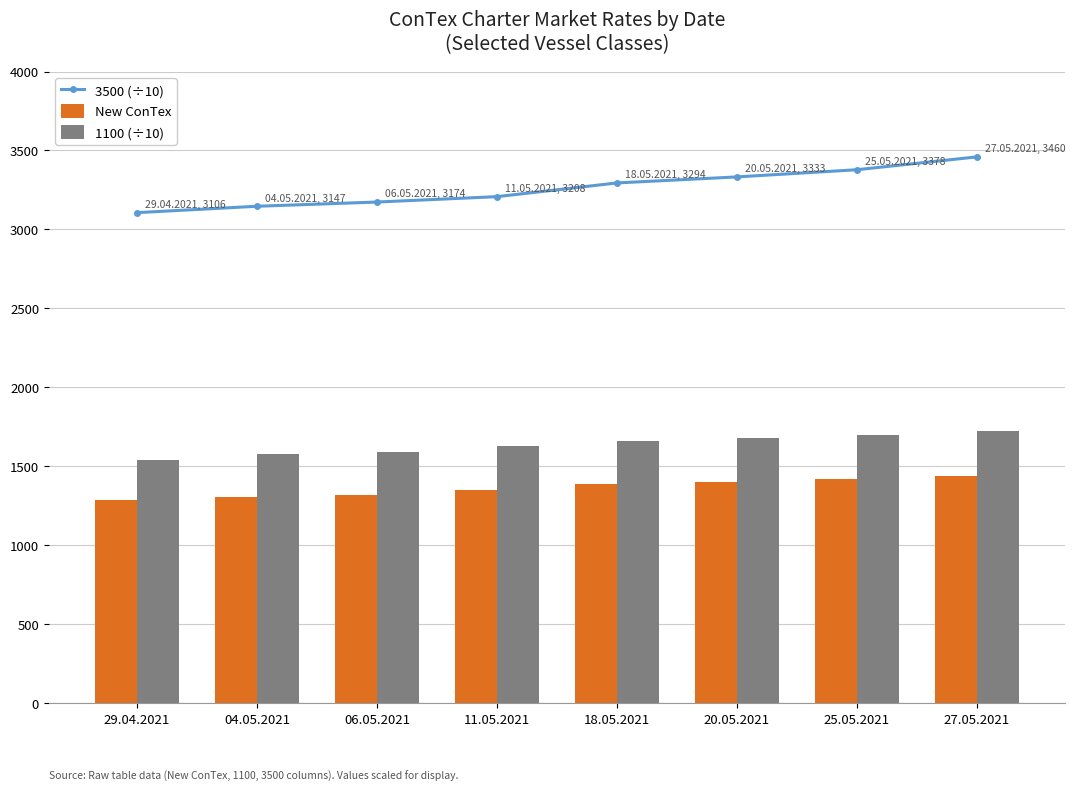

What are all the series names shown in the legend?

3500 (÷10), New ConTex, 1100 (÷10)